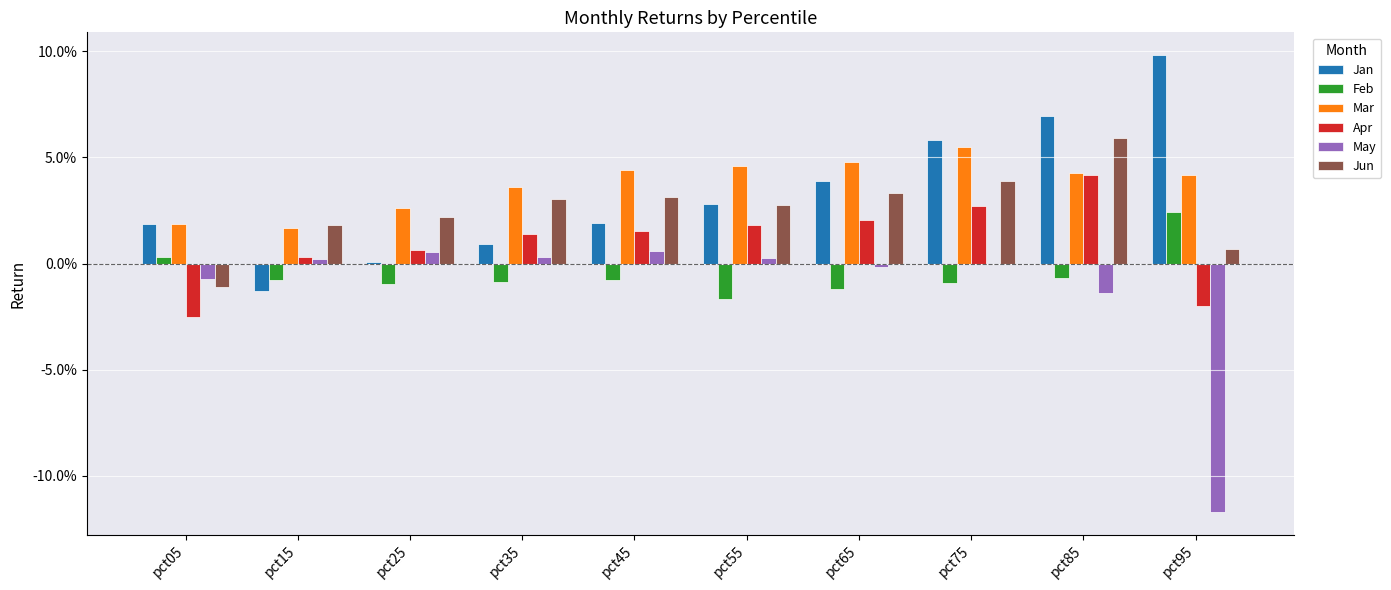

Are the bars grouped side by side (vs. stacked)?

Yes